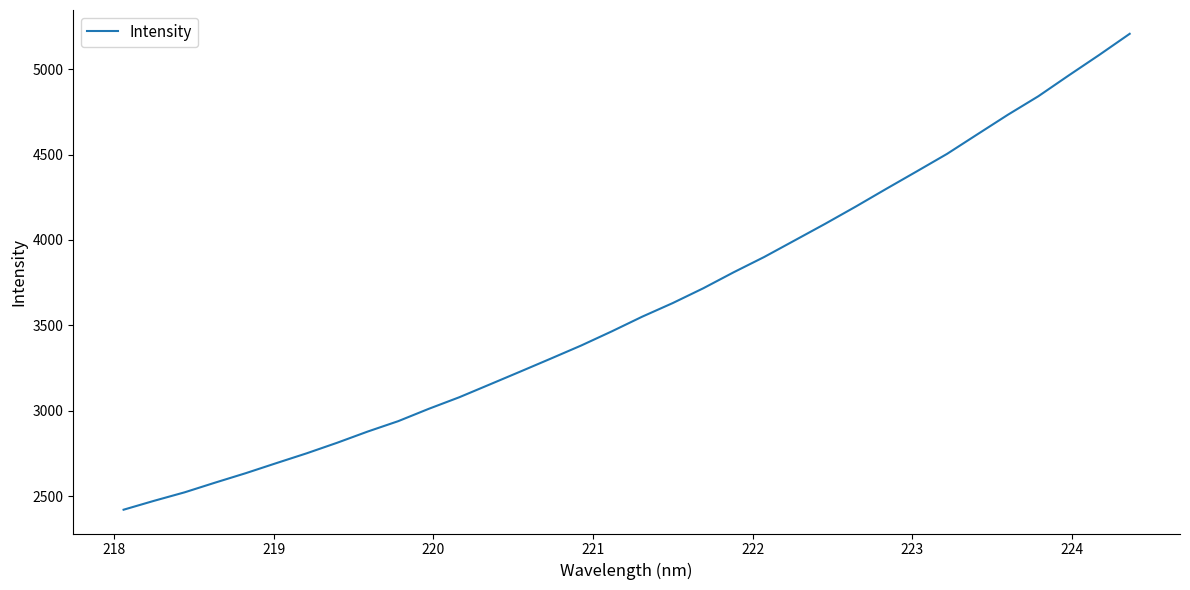

What is the maximum value shown in the chart?

5207.2